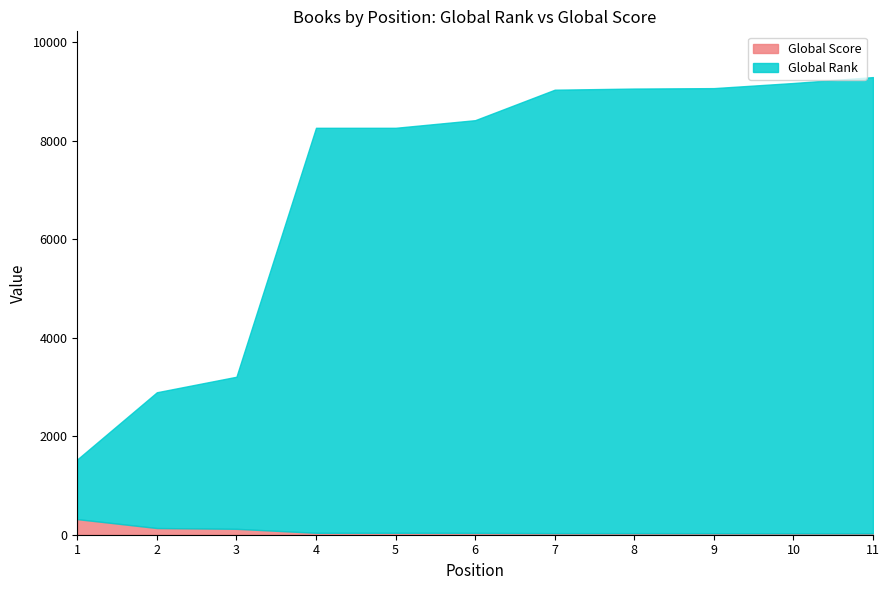

What is the difference between the Global Rank values at 2 and 9?

6283